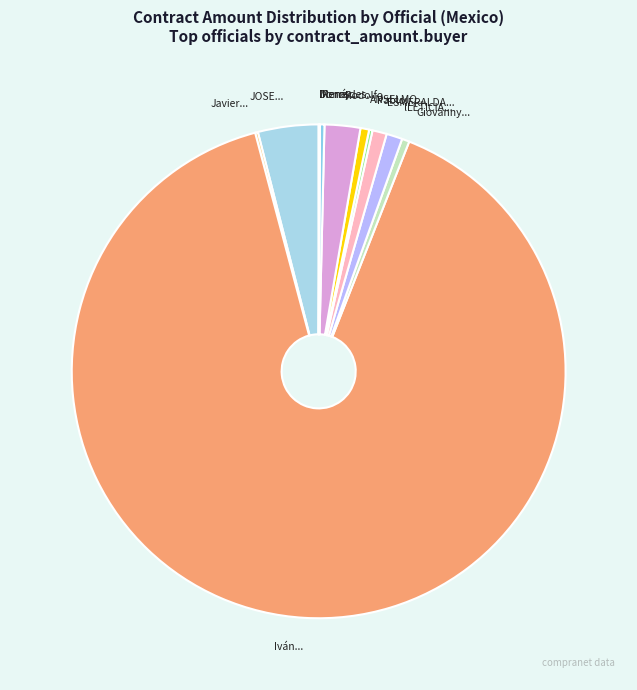

What is the largest slice in the pie chart?

Iván...